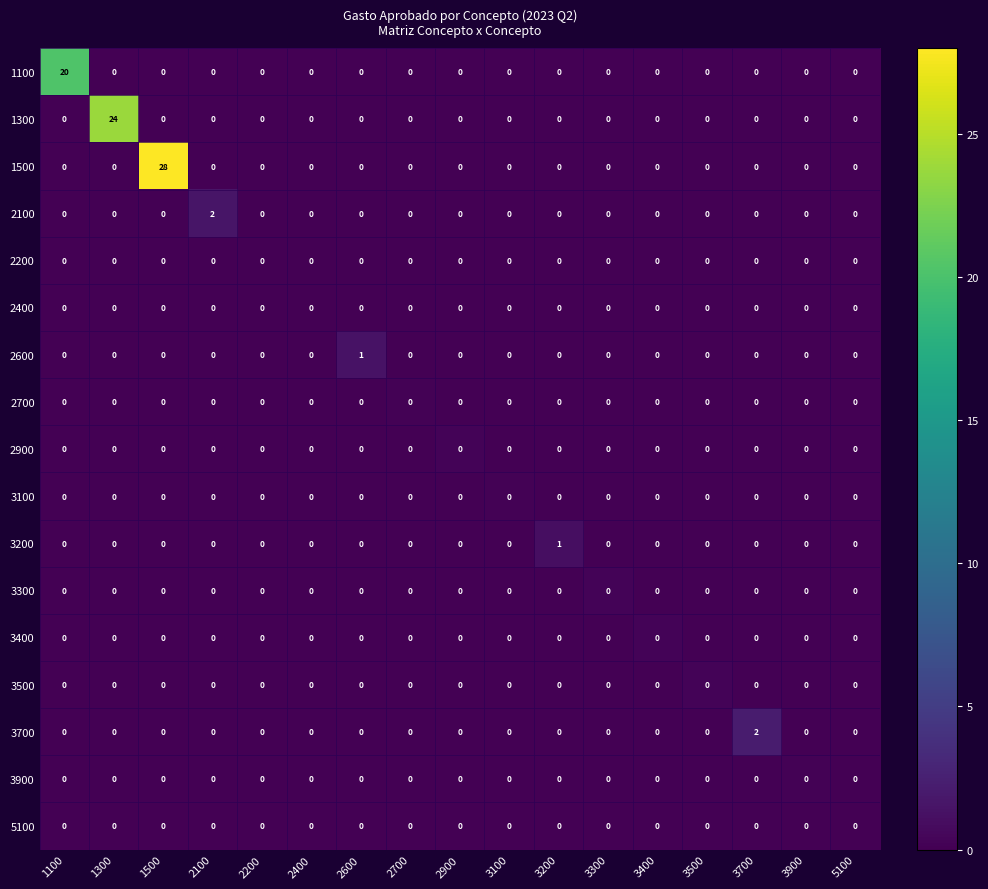

True or false: 3700 has a value of -1 at 1300.

False